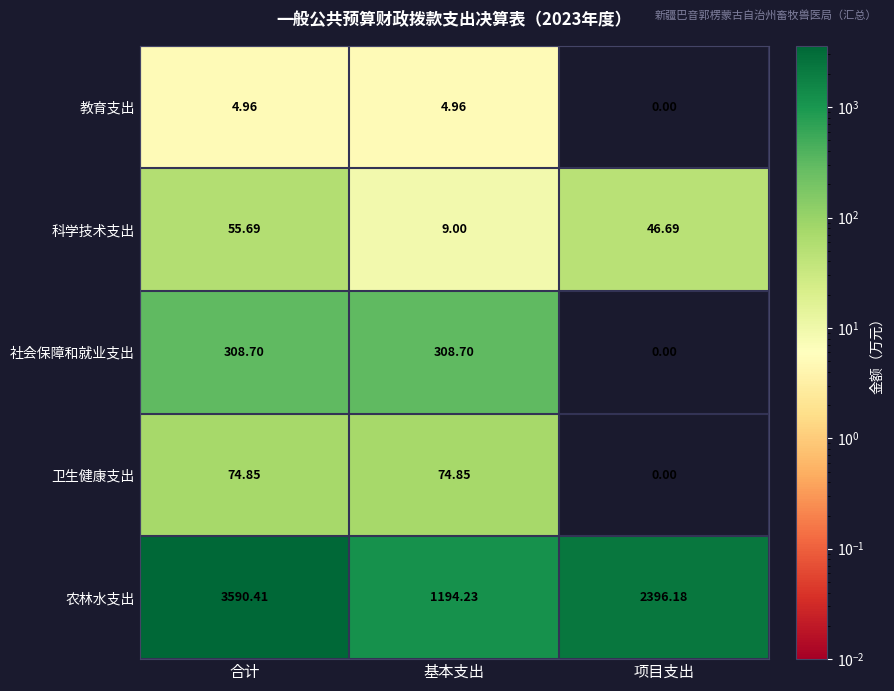

At how many categories does at least one series exceed 2462?

1